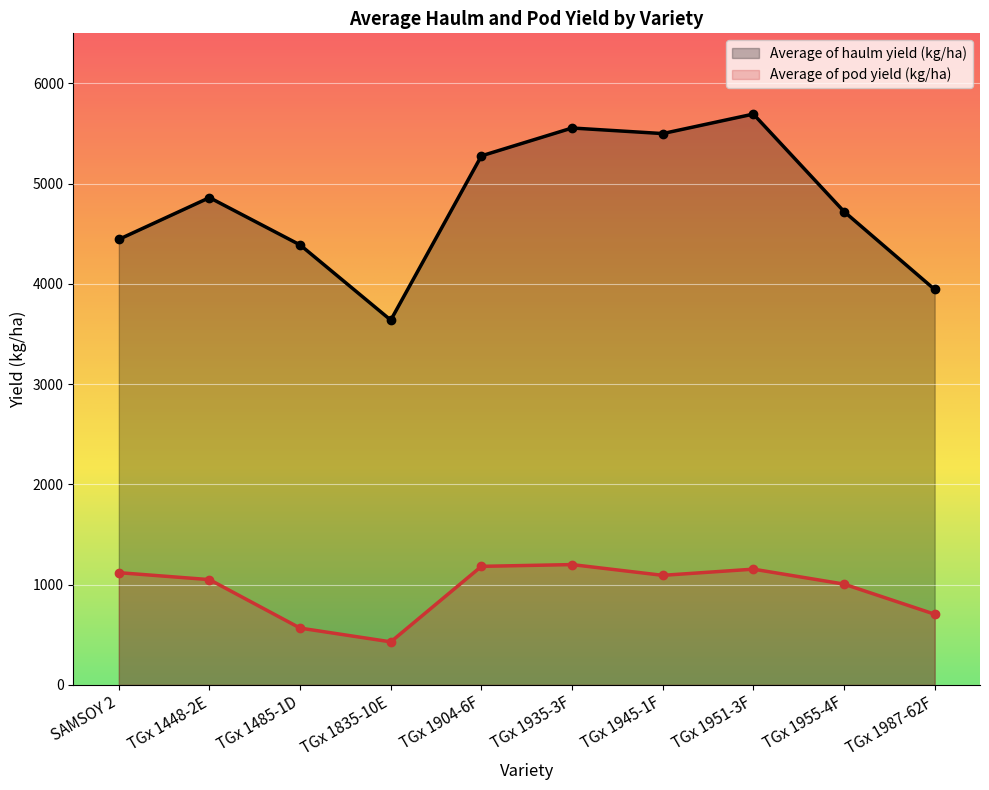

What is the difference between the maximum and minimum values in the Average of pod yield (kg/ha) series?

770.8